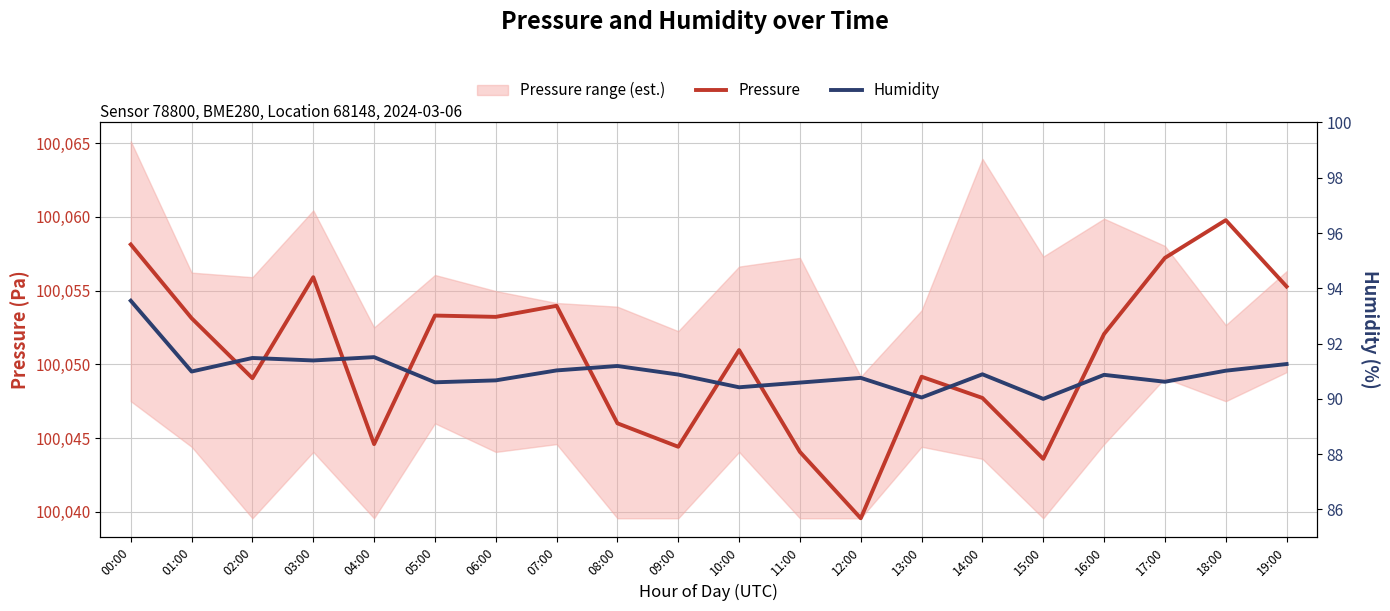

What is the average value of the Humidity series?

91.0